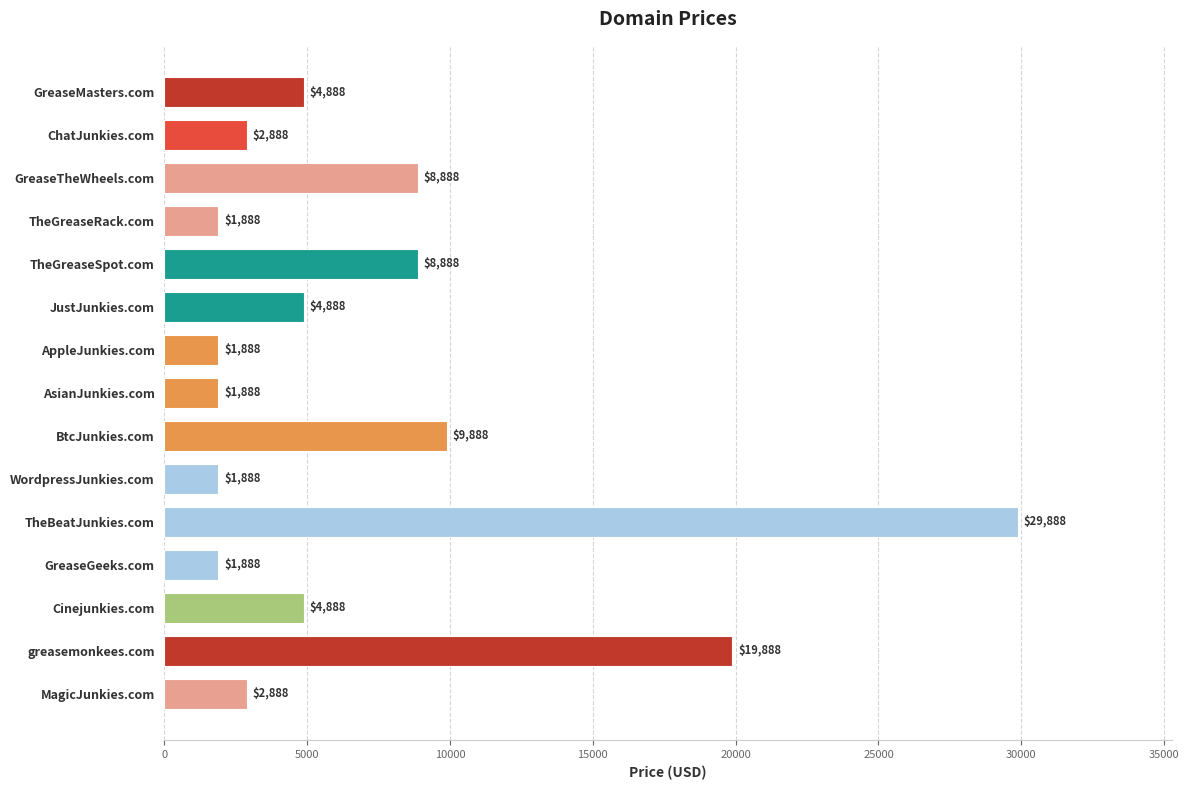

Reading top to bottom, transcribe all the data shown in this chart.

4888	2888	8888	1888	8888	4888	1888	1888	9888	1888	29888	1888	4888	19888	2888